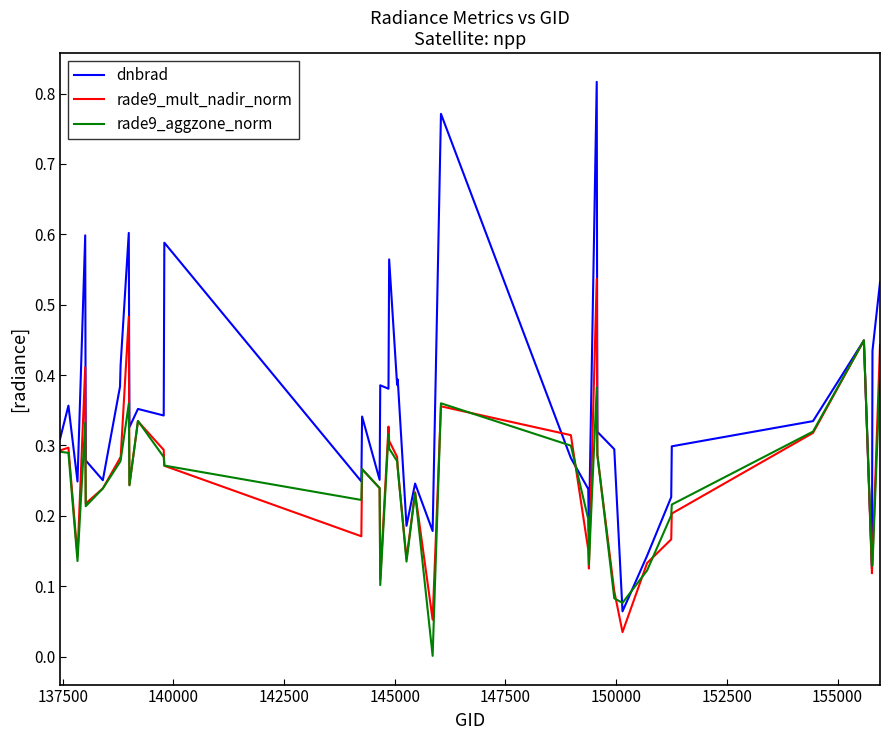

Which series has the largest total across all categories?

dnbrad